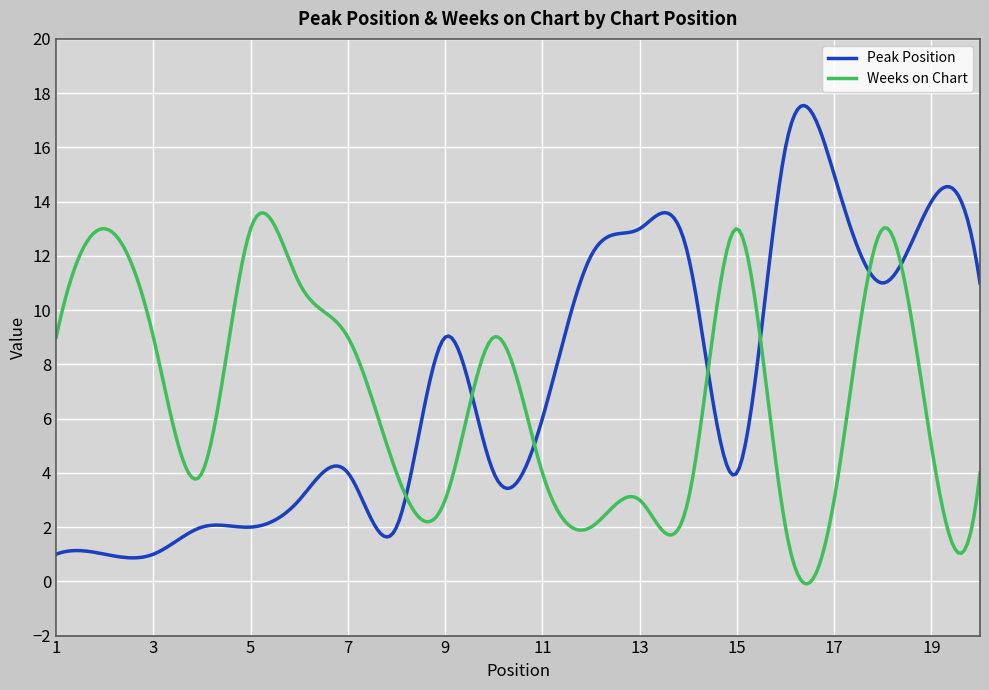

Which series has the widest spread of values?

Peak Position